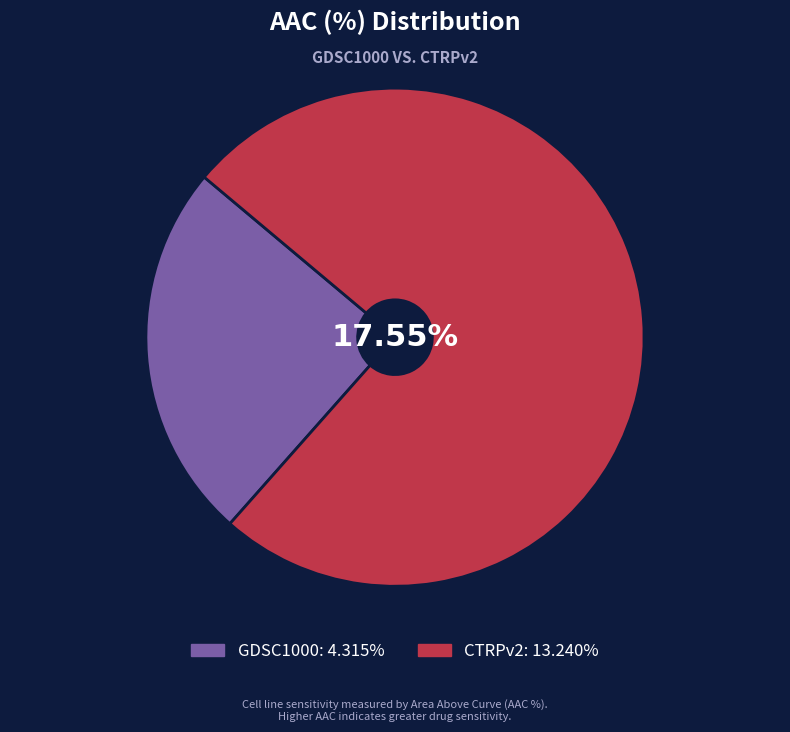

Which slice is the smallest?

GDSC1000